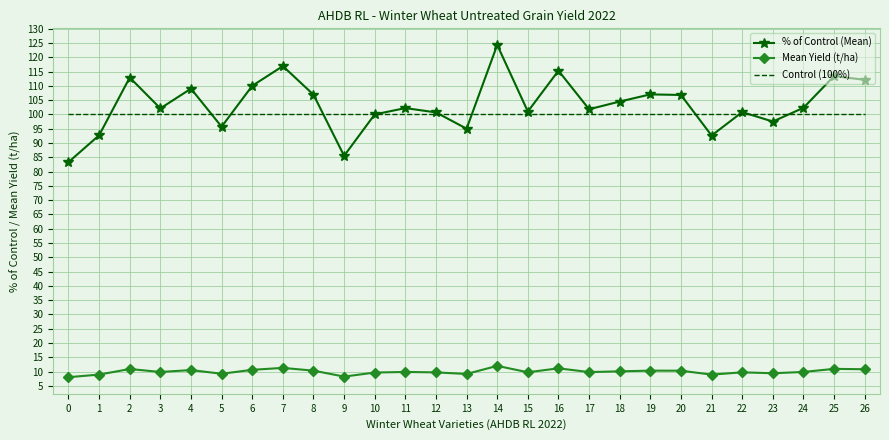

What is the lowest value of the % of Control (Mean) series?

83.3